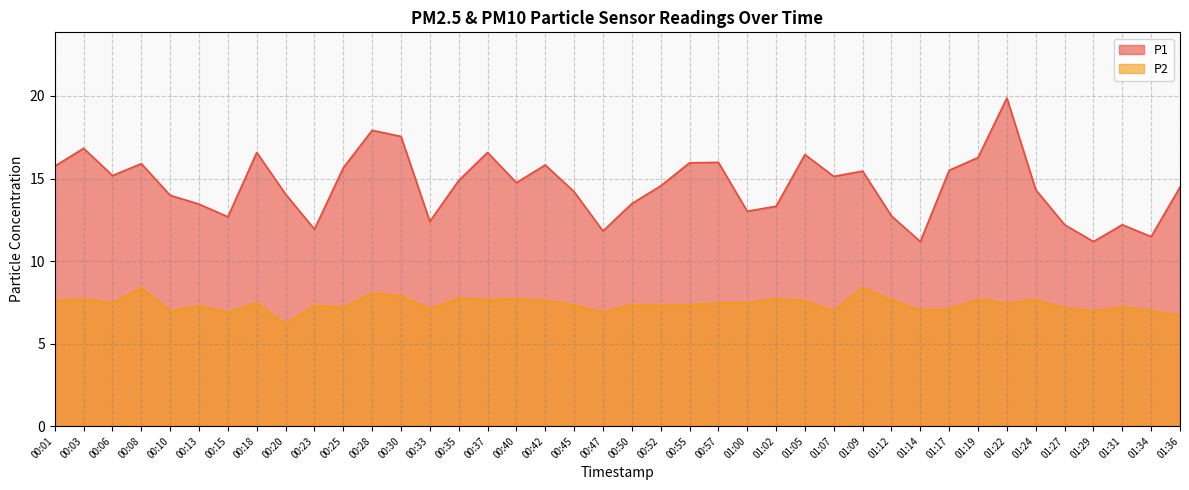

True or false: P2 has a value of 4.2 at 01:00.

False